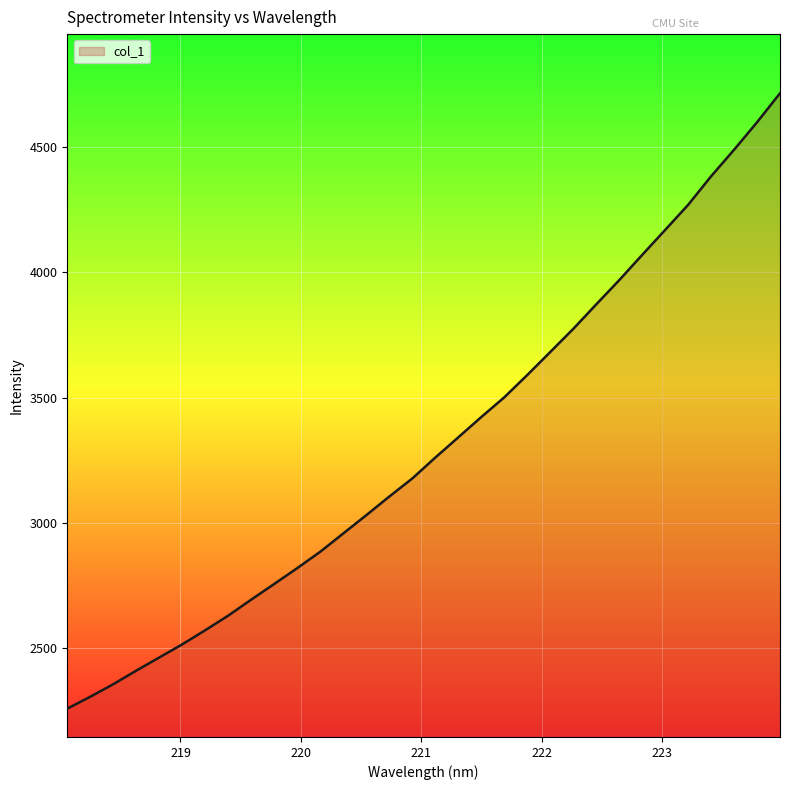

What is the difference between the maximum and minimum values?

2452.5